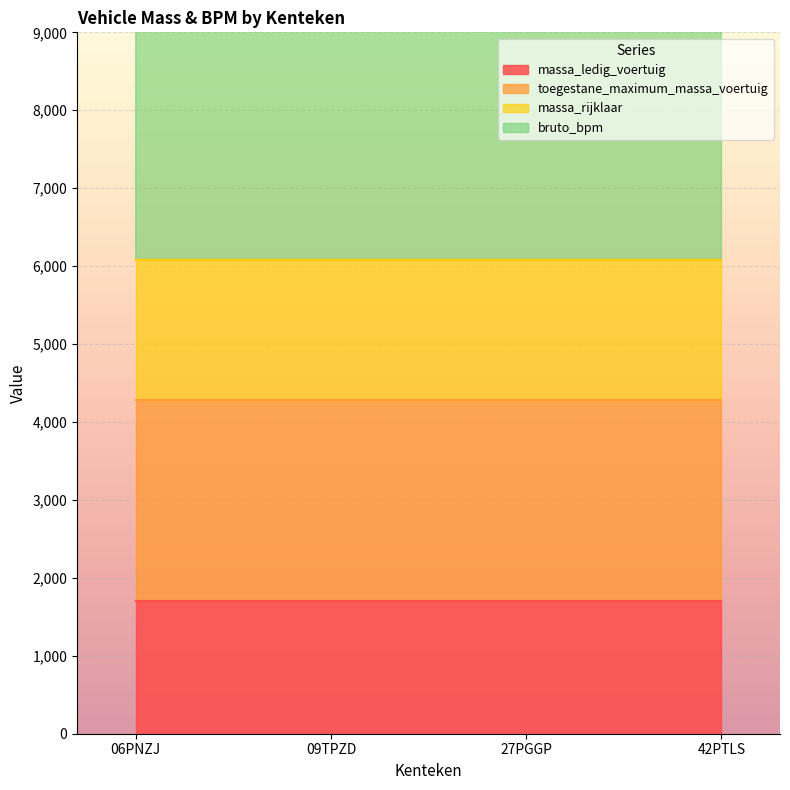

True or false: massa_rijklaar and massa_ledig_voertuig intersect in this chart.

False